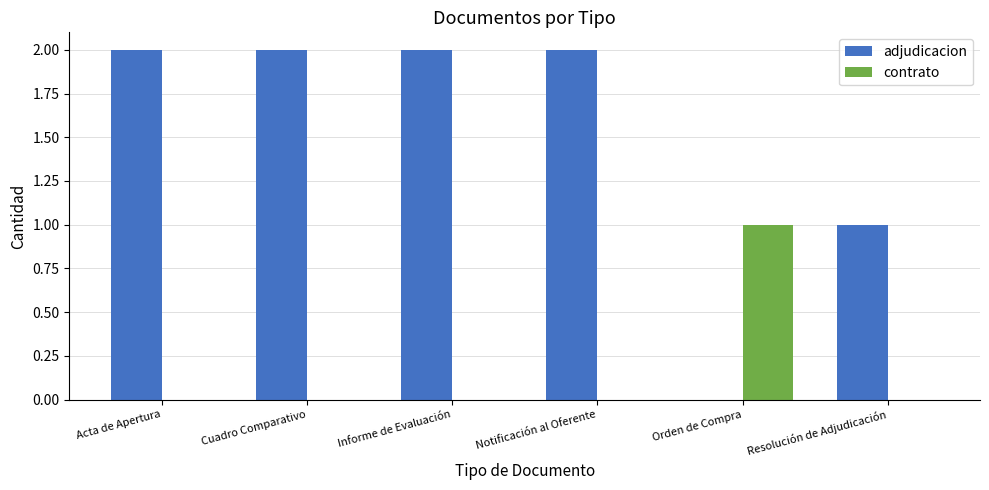

What is the sum of the adjudicacion values at Informe de Evaluación and Acta de Apertura?

4